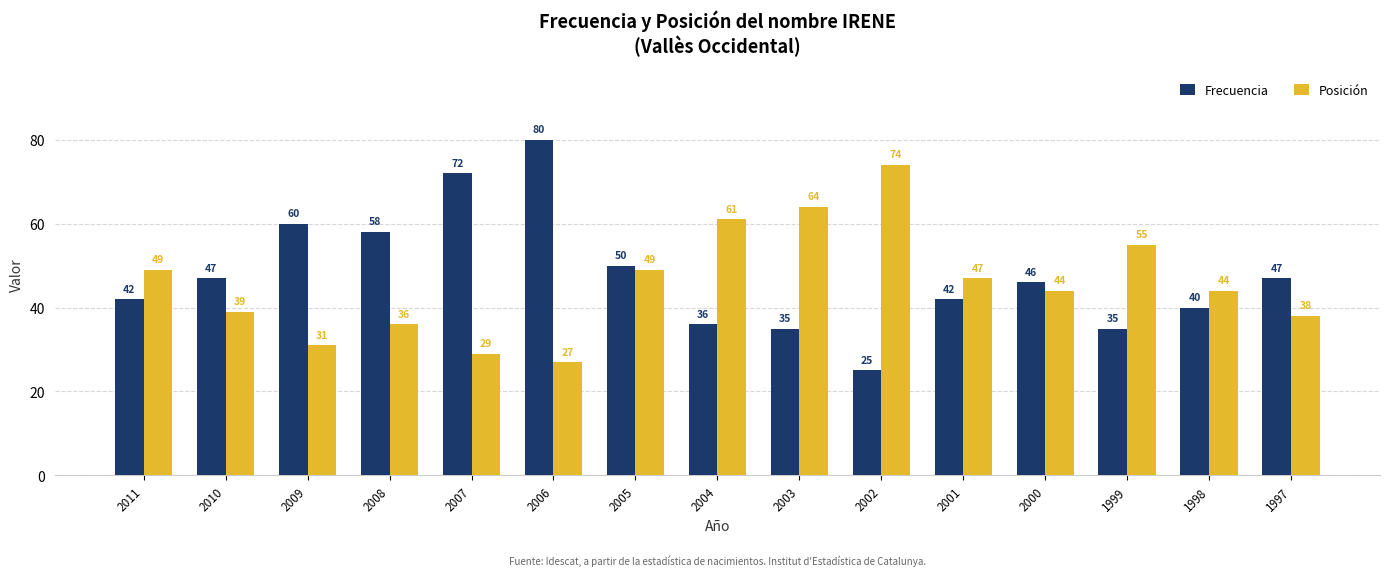

Which series has the widest spread of values?

Frecuencia